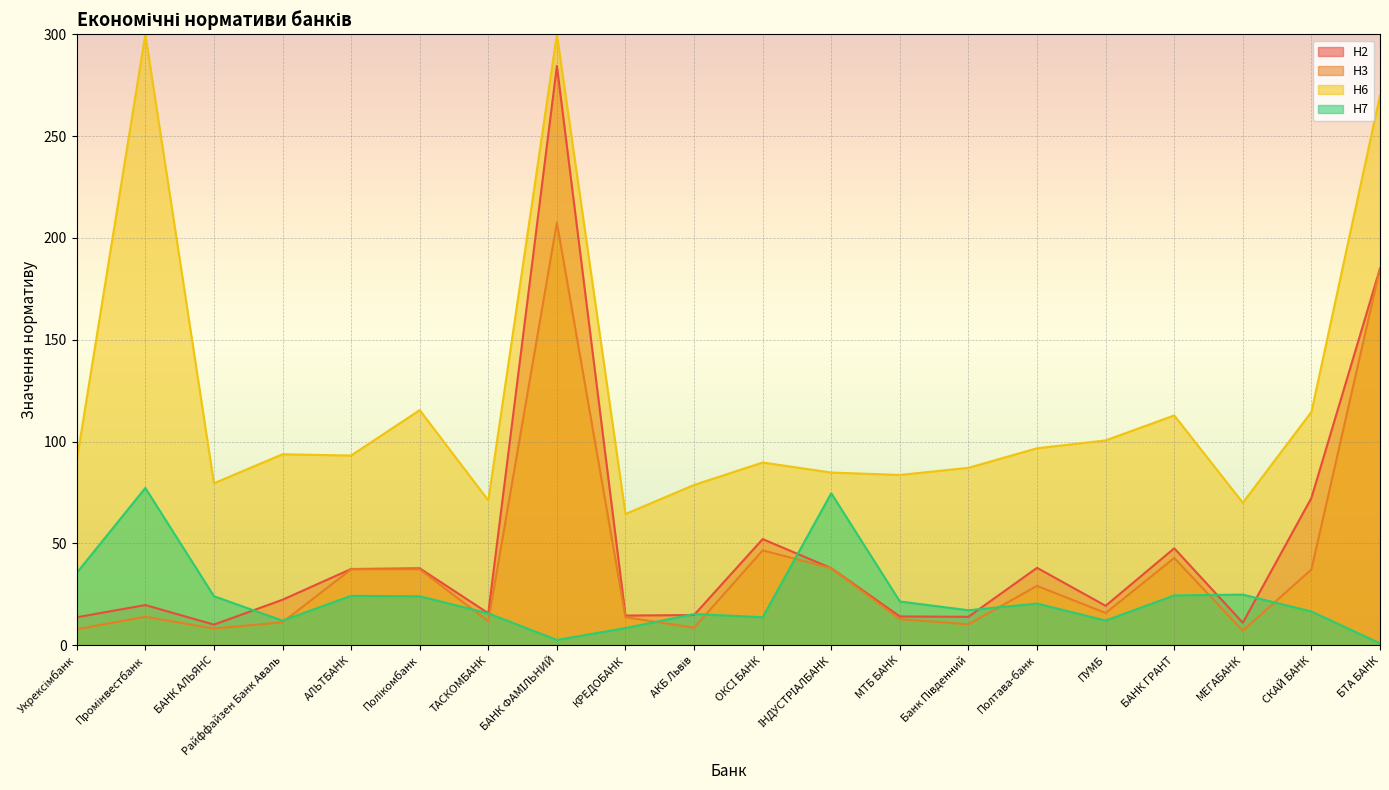

Rank the series by their maximum value, from highest to lowest.

Н6, Н2, Н3, Н7